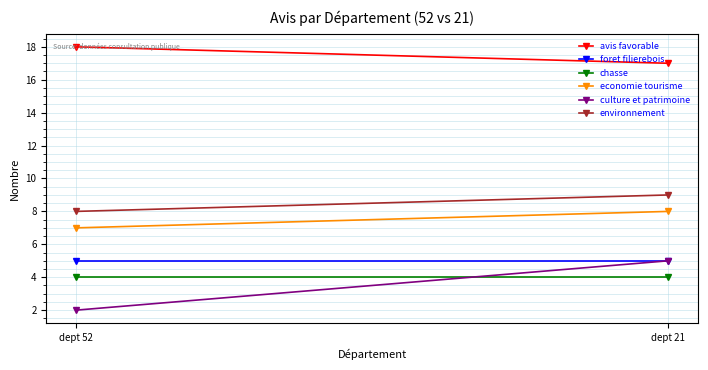

Count the number of data series in this chart.

6